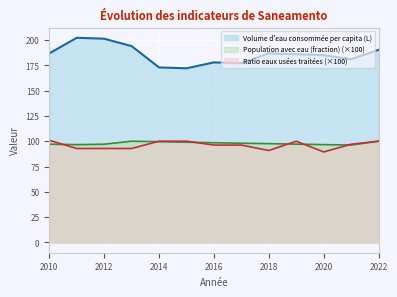

The Ratio eaux usées traitées series shows 65.5 at 2014. True or false?

False